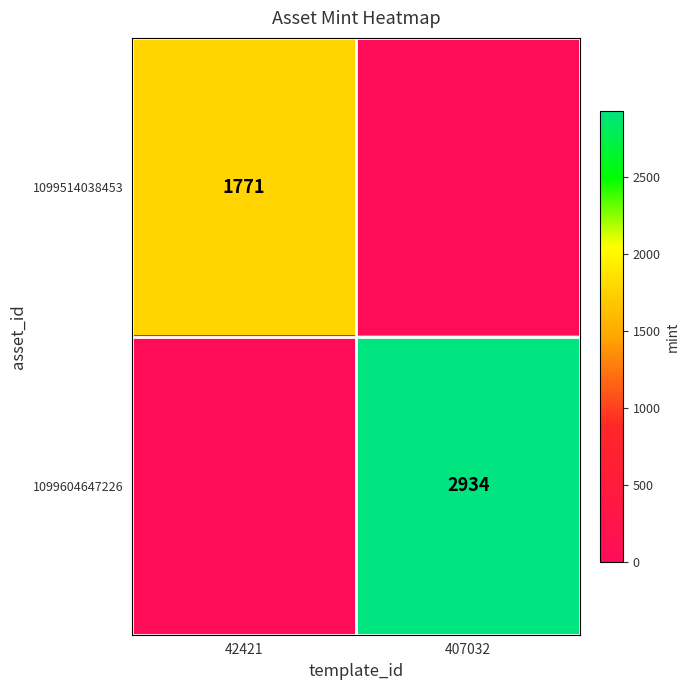

What is the spread (max minus min) of values at 407032?

2934